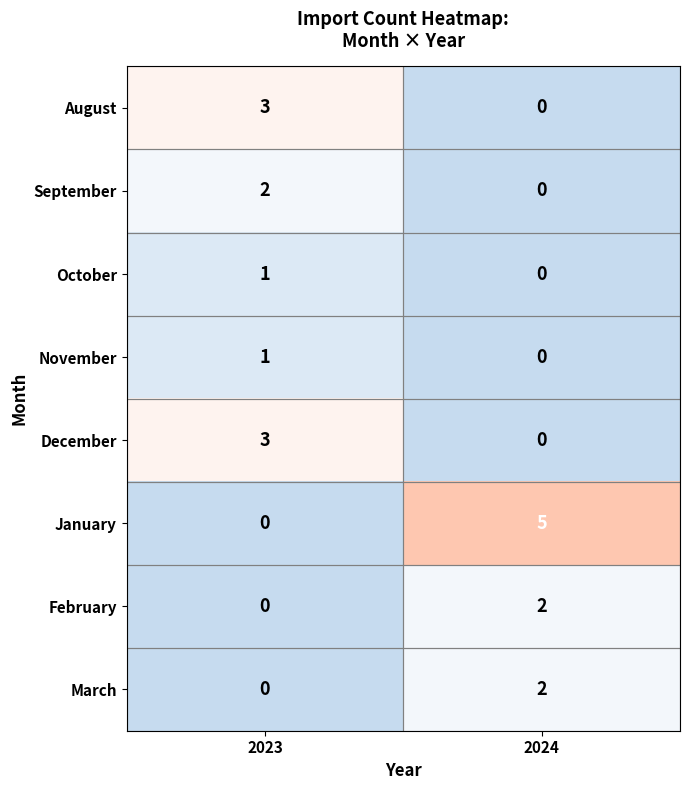

The value of March at 2024 is 2. True or false?

True